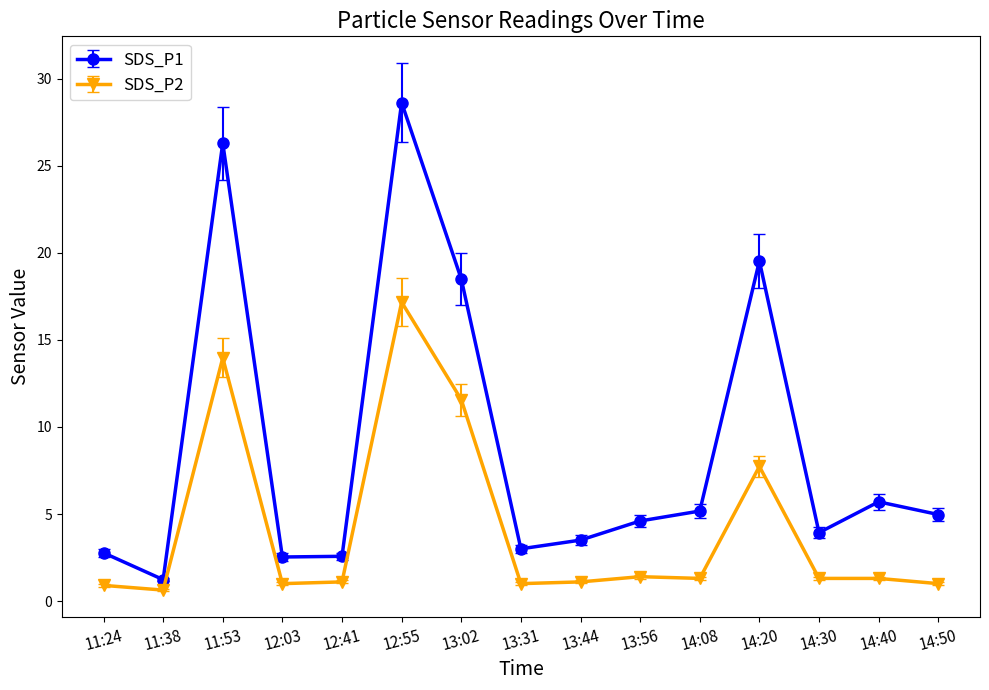

The SDS_P1 series shows 1.2 at 11:38. True or false?

True